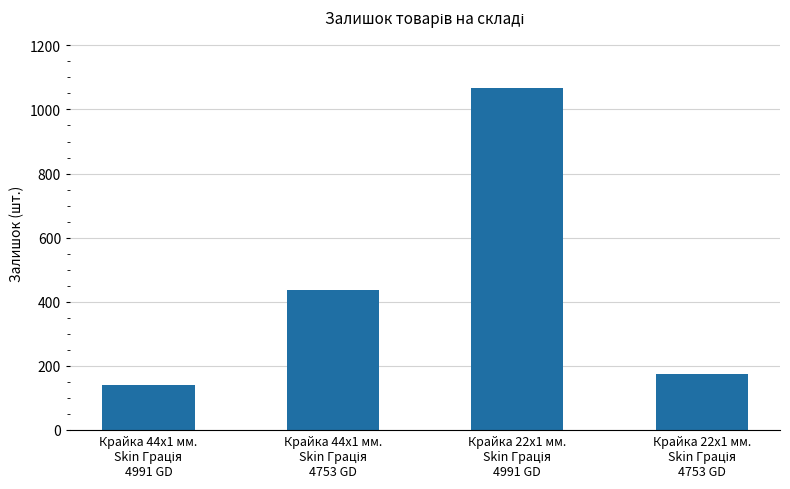

What is the sum of all values?

1818